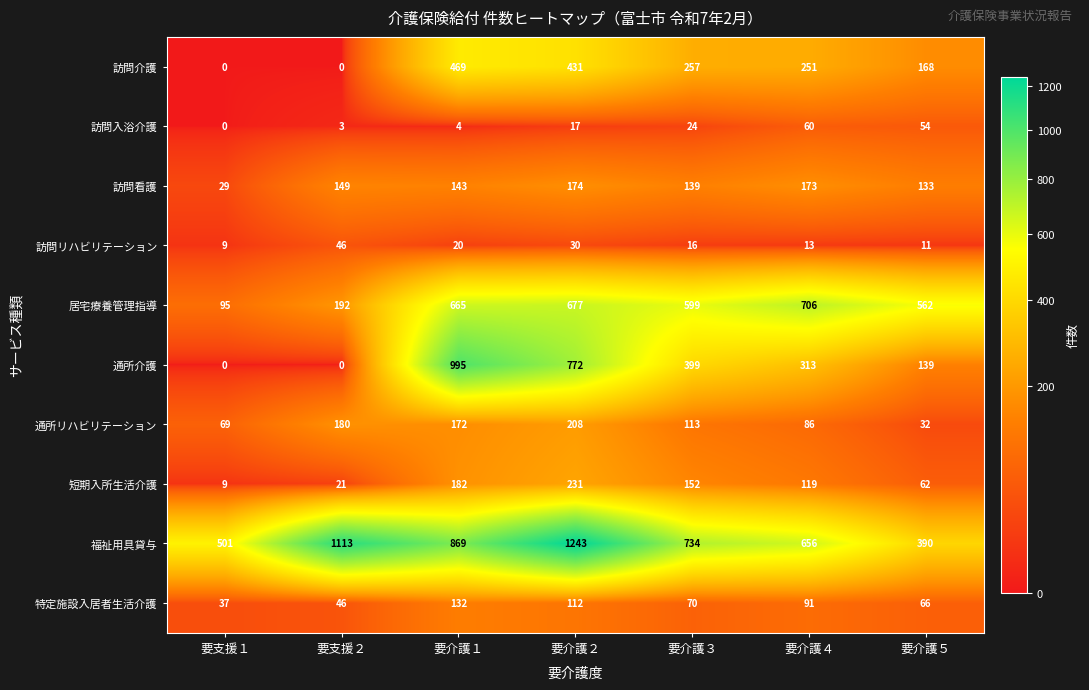

At how many categories does at least one series exceed 773?

3